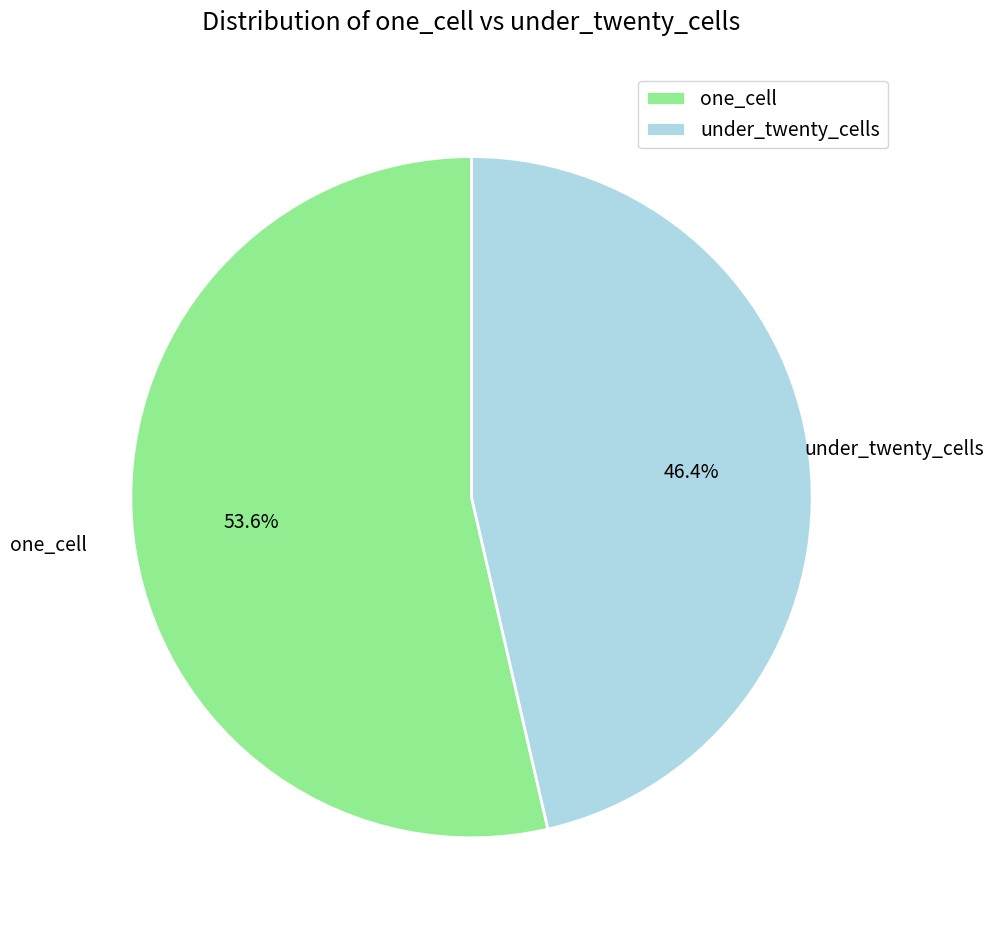

Which category has the biggest portion of the pie?

one_cell